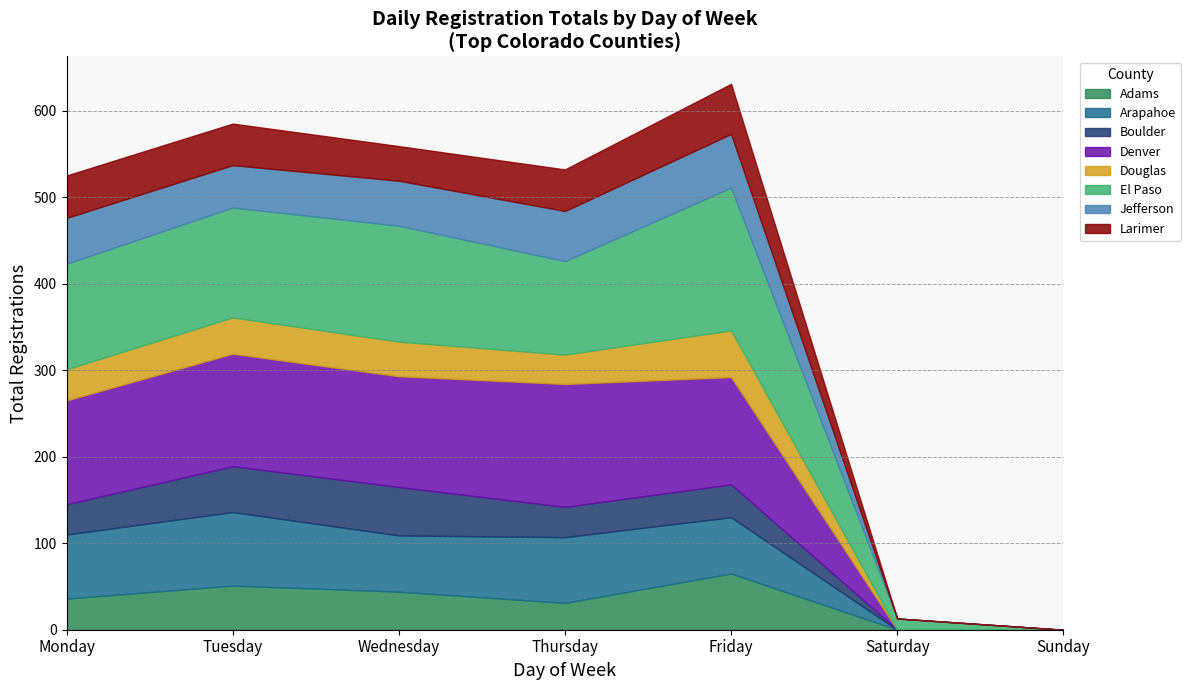

Is it true that Adams equals 0 at Saturday?

True